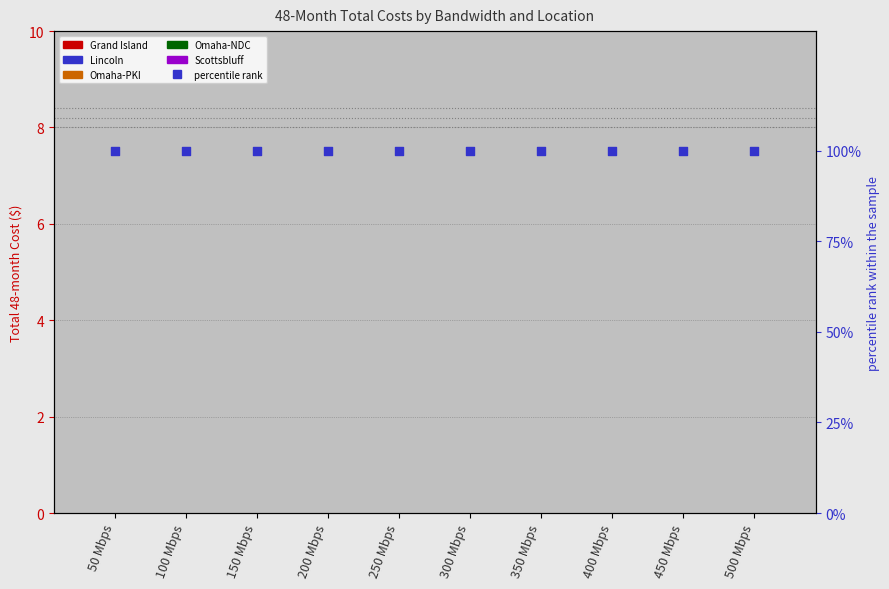

Is the value of percentile rank at 150 Mbps greater than the value of Scottsbluff at 200 Mbps?

Yes